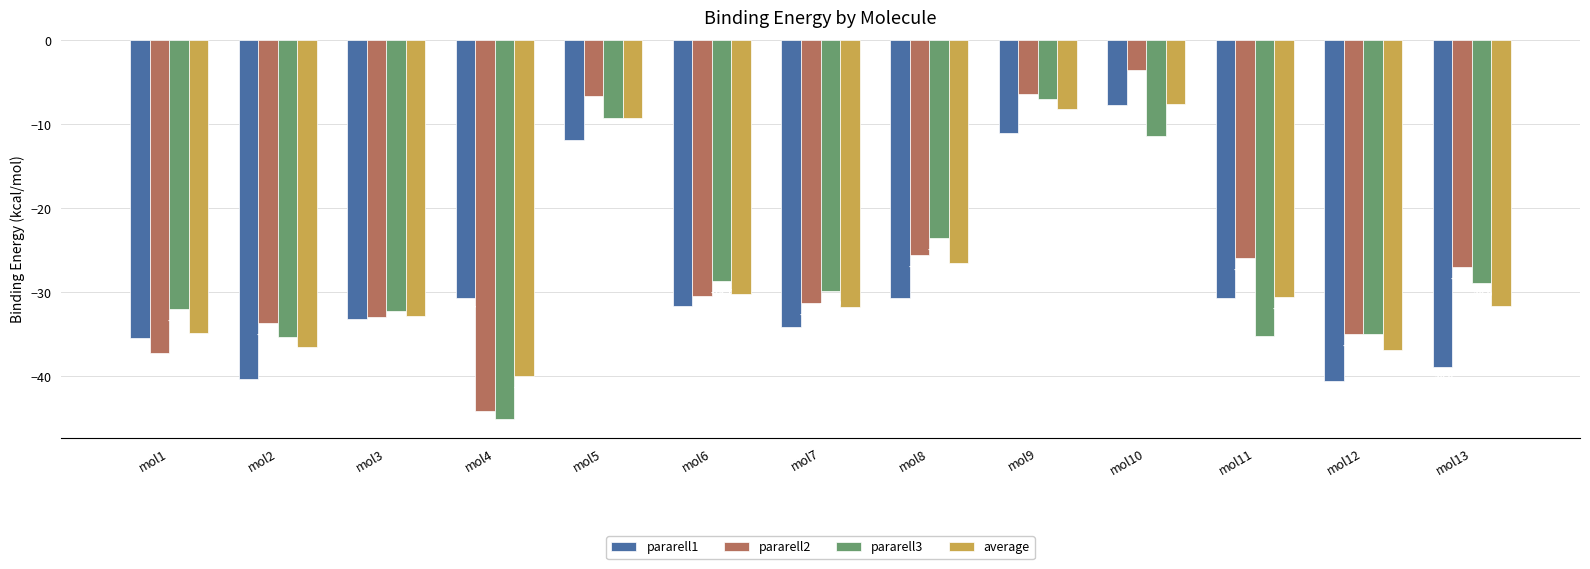

Read the average value at mol4.

-40.0